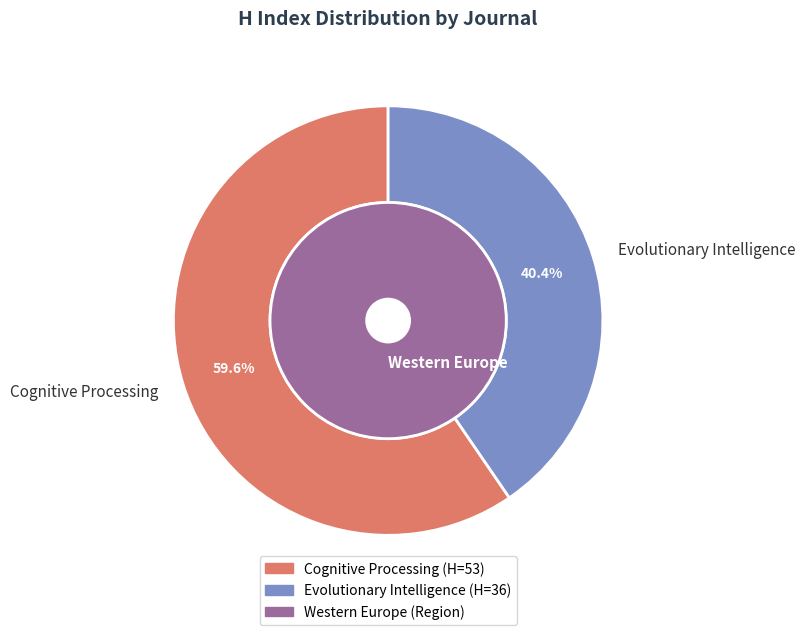

Which has a higher value, Cognitive Processing or Evolutionary Intelligence?

Cognitive Processing